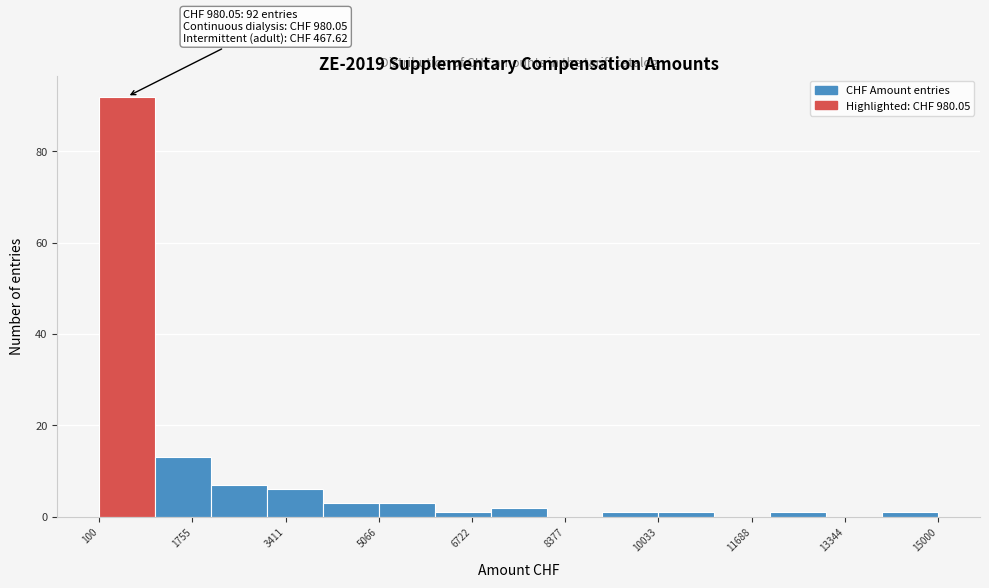

Over which range of the x-axis is the bar tallest?

200 to 1000